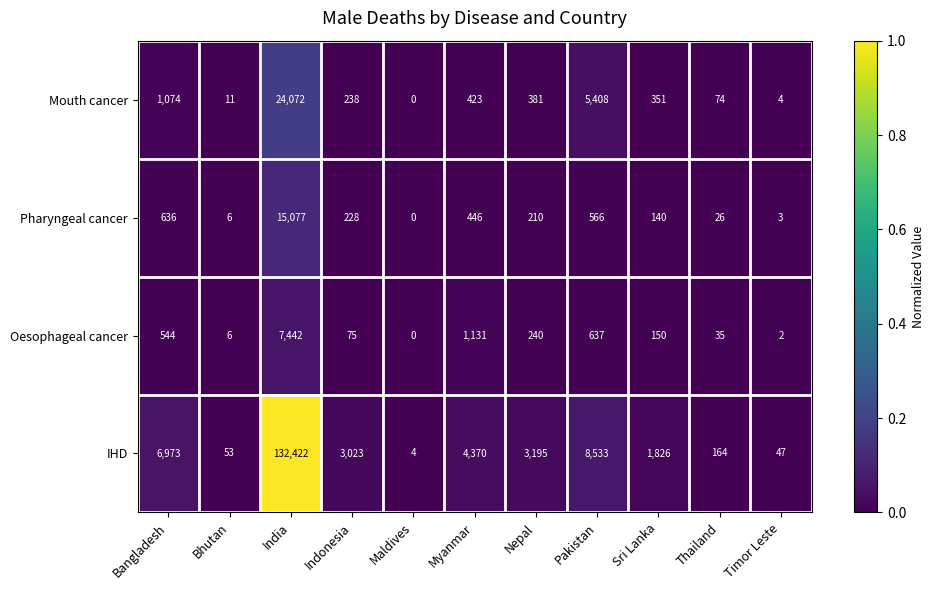

What is the average value of the IHD series?

14601